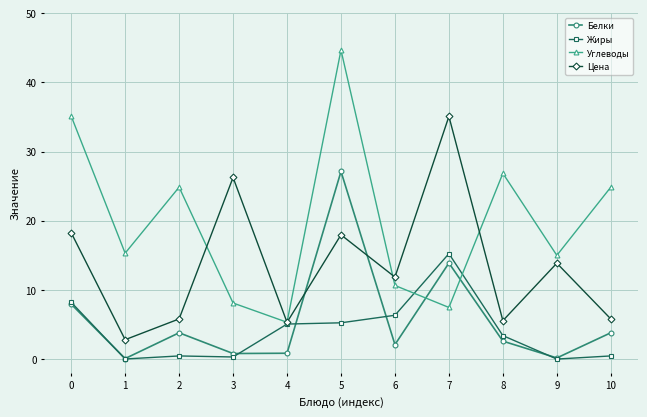

What are all the series names shown in the legend?

Белки, Жиры, Углеводы, Цена